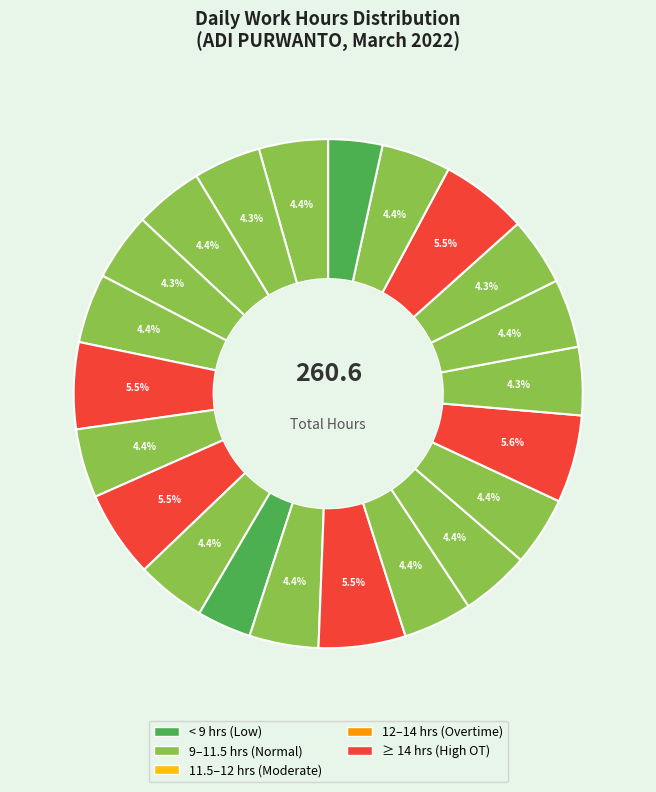

How many slices are in this pie chart?

22